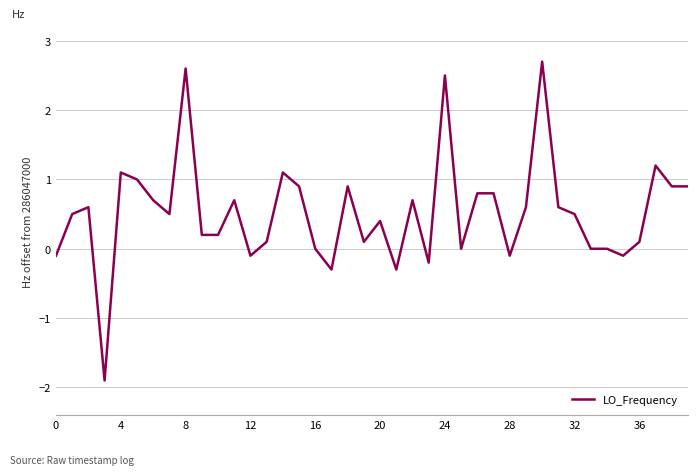

What is the smallest value displayed?

-1.9